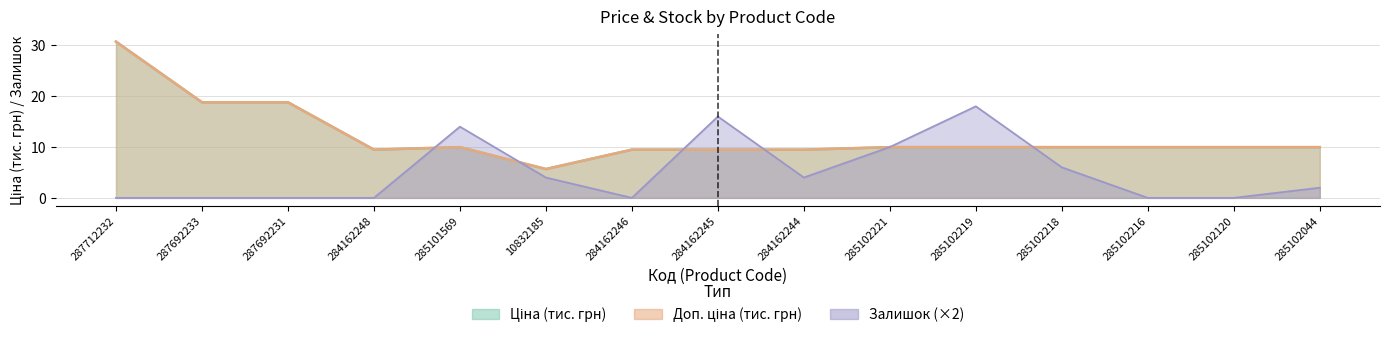

Between 284162244 and 287692233, which is larger?

287692233